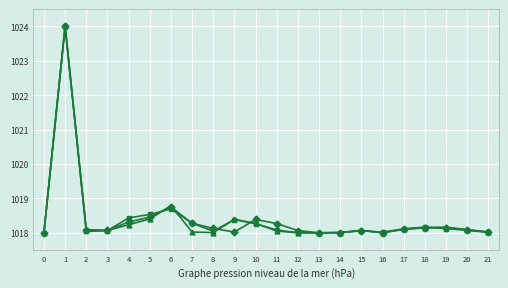

What is the total value across all series at 8?

3054.2